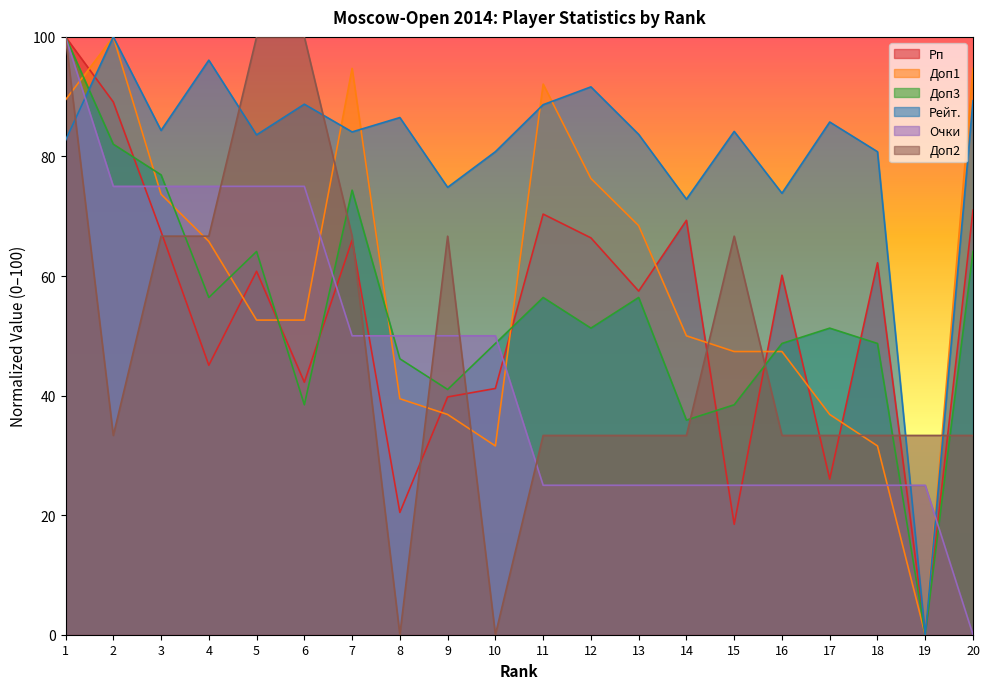

How many interior local peaks does the Доп3 series have?

5